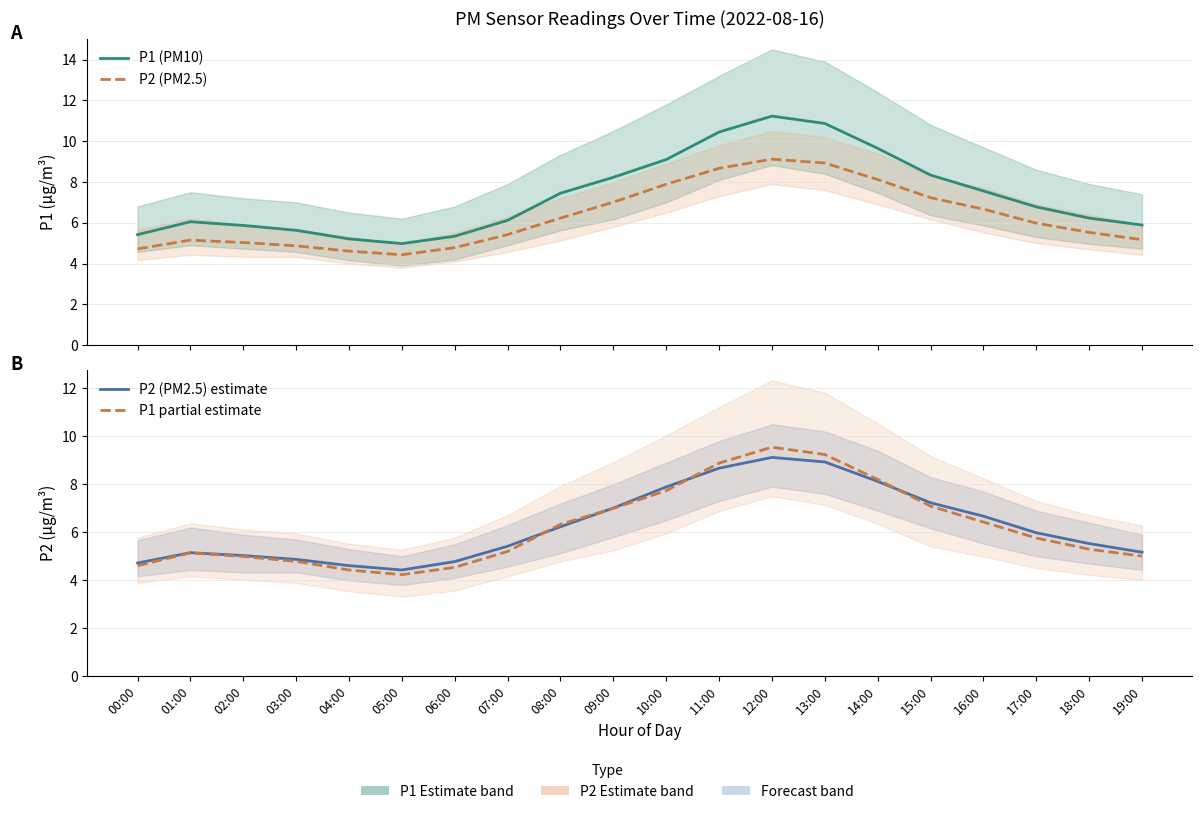

How many lines are shown in the chart?

4